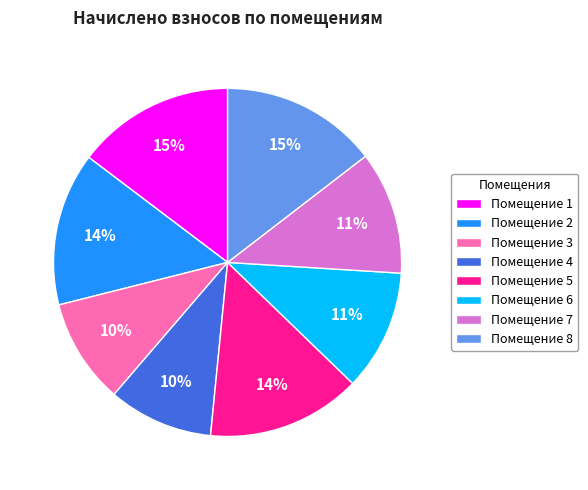

Combined, do Помещение 5 and Помещение 6 account for over 50%?

No